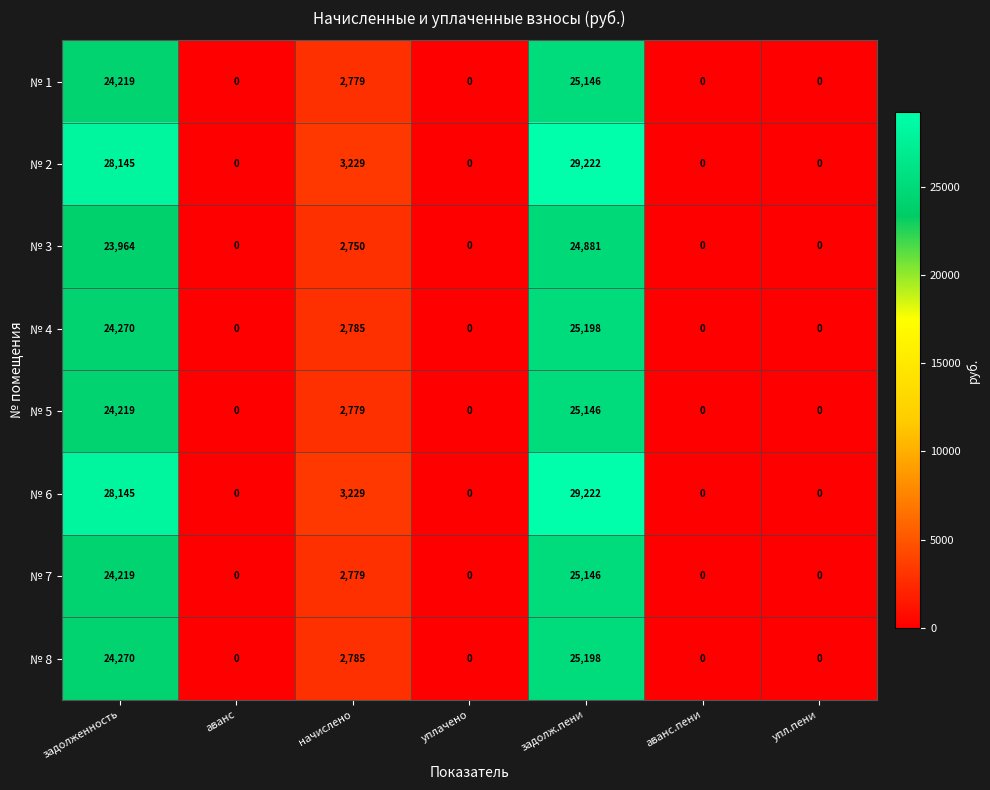

What is the greatest value displayed?

29222